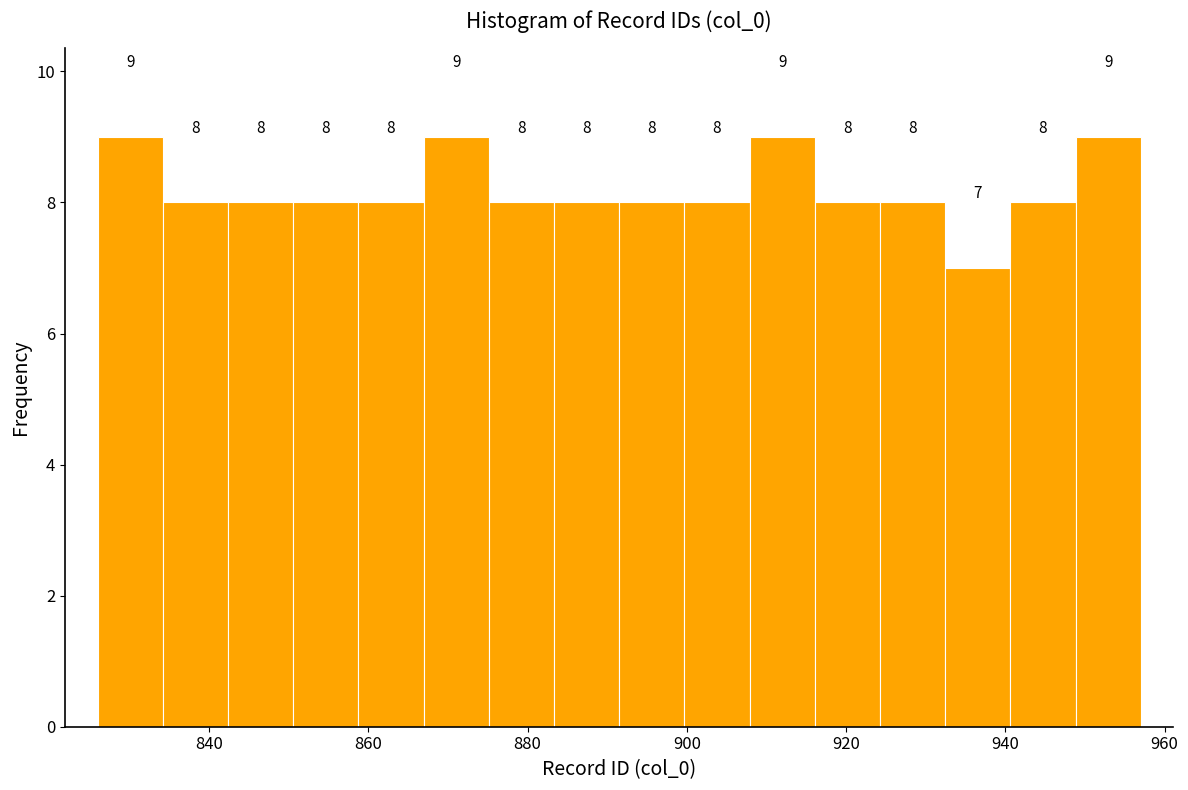

Reading left to right, transcribe this chart: for each bar, give the range it covers on the x-axis and its height. The bar edges are not printed on the chart, so give them approximately, as read against the axis.

826 to 834: 9
834 to 842: 8
842 to 850: 8
850 to 858: 8
858 to 866: 8
866 to 876: 9
876 to 884: 8
884 to 892: 8
892 to 900: 8
900 to 908: 8
908 to 916: 9
916 to 924: 8
924 to 932: 8
932 to 940: 7
940 to 948: 8
948 to 958: 9